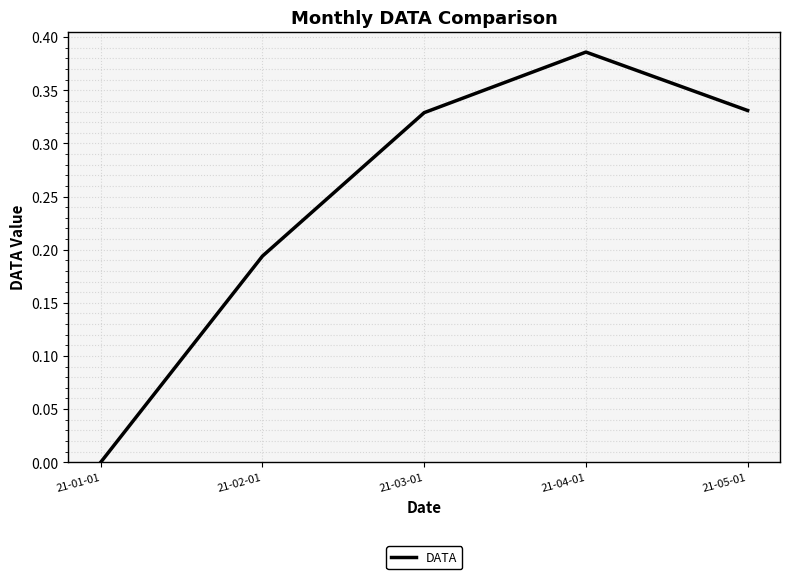

What is the sum of all values?

1.2